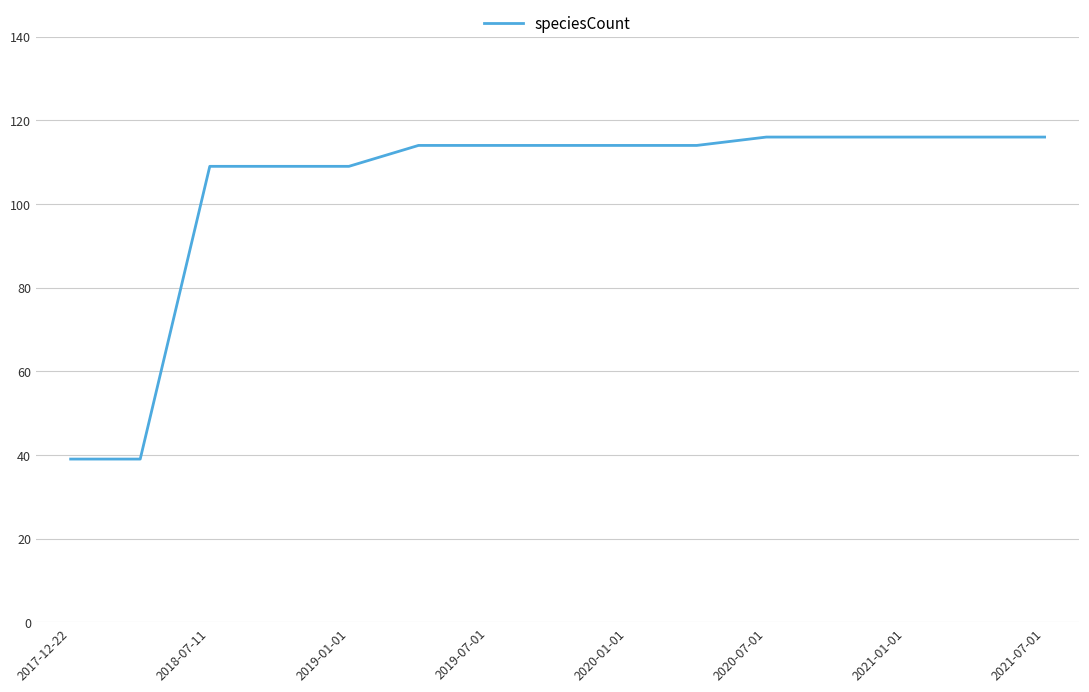

What is the smallest value displayed?

39